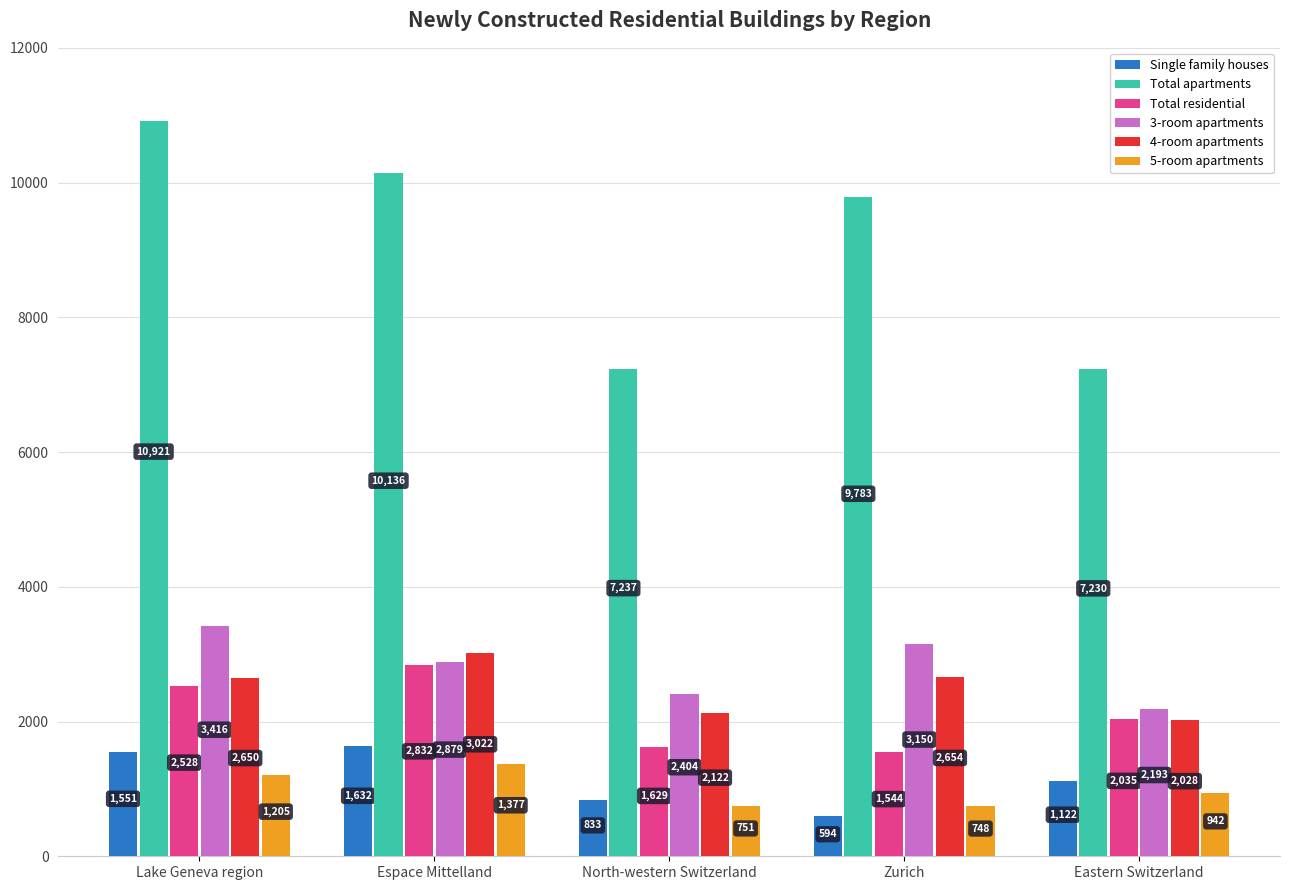

Which label corresponds to the largest value in the chart?

Lake Geneva region